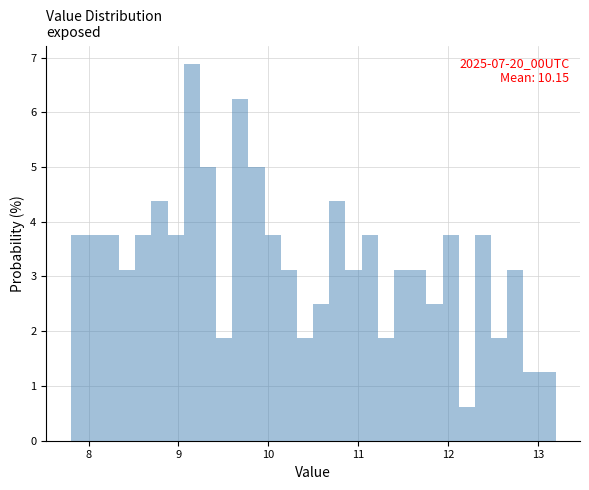

Read against the x-axis, roughly where is the centre of the tallest bar?

9.2